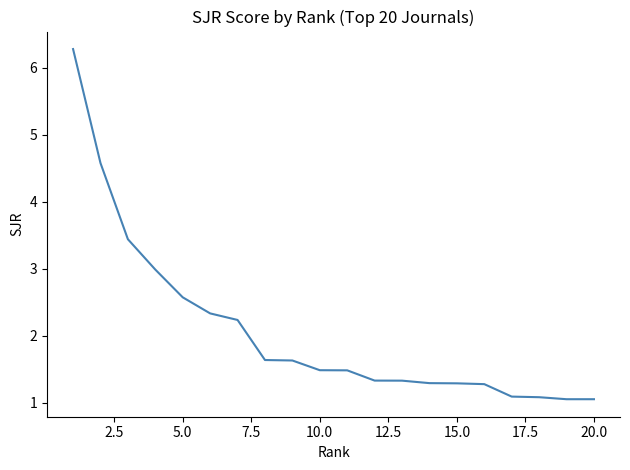

What is the minimum value shown in the chart?

1.1